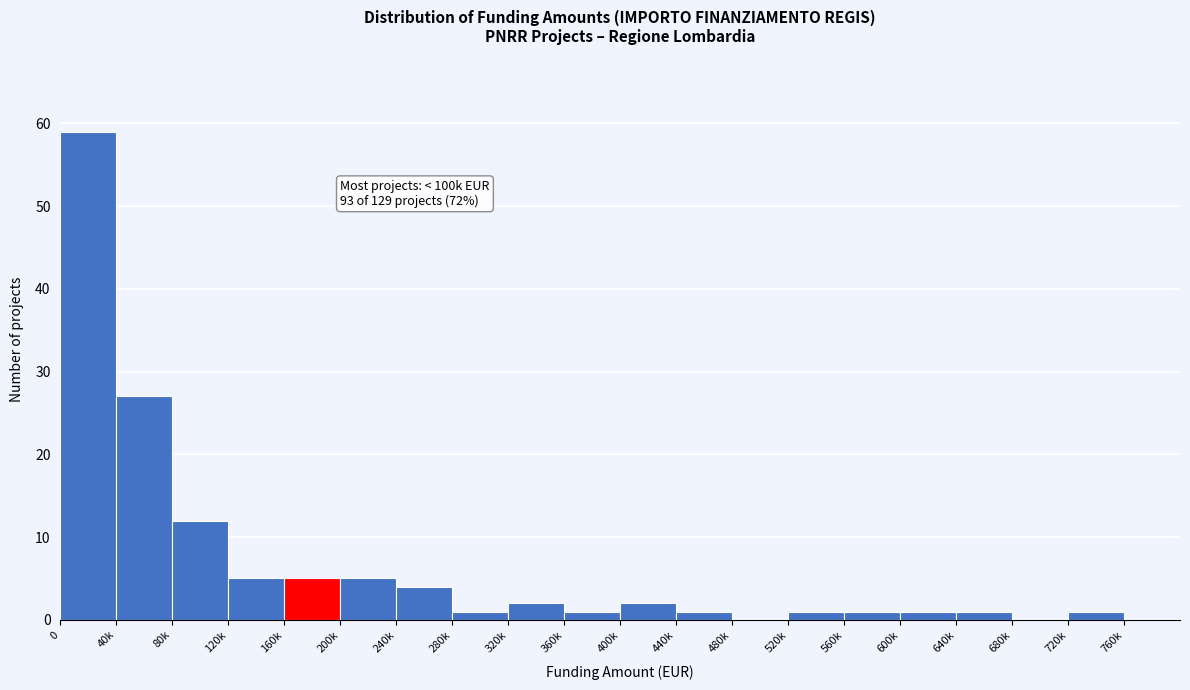

Reading left to right, what are all the values shown in this chart?

0=59	40k=27	80k=12	120k=5	160k=5	200k=5	240k=4	280k=1	320k=2	360k=1	400k=2	440k=1	480k=0	520k=1	560k=1	600k=1	640k=1	680k=0	720k=1	760k=0